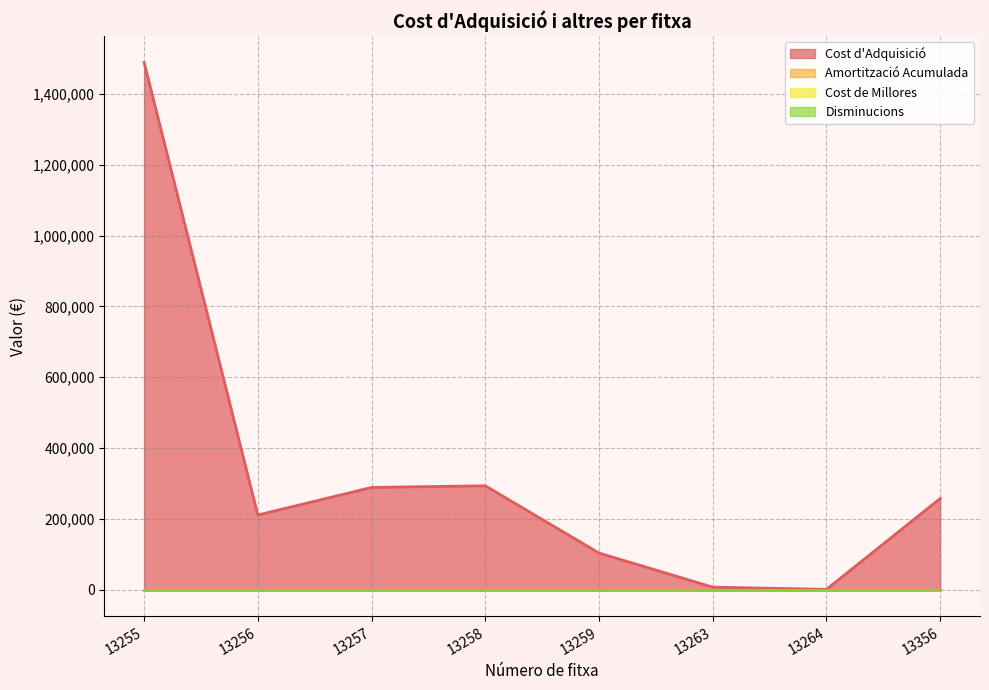

How many values in the Cost d'Adquisició series are below 258055?

4